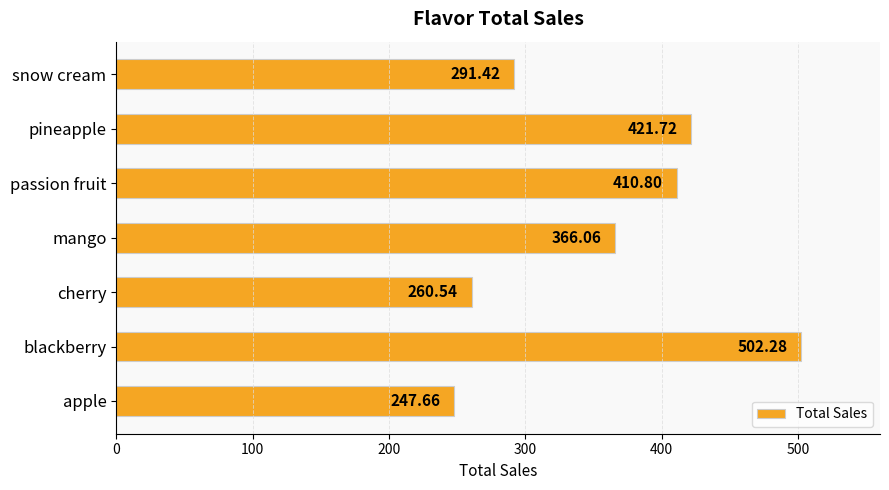

List the labels in order of value, smallest first.

apple, cherry, snow cream, mango, passion fruit, pineapple, blackberry